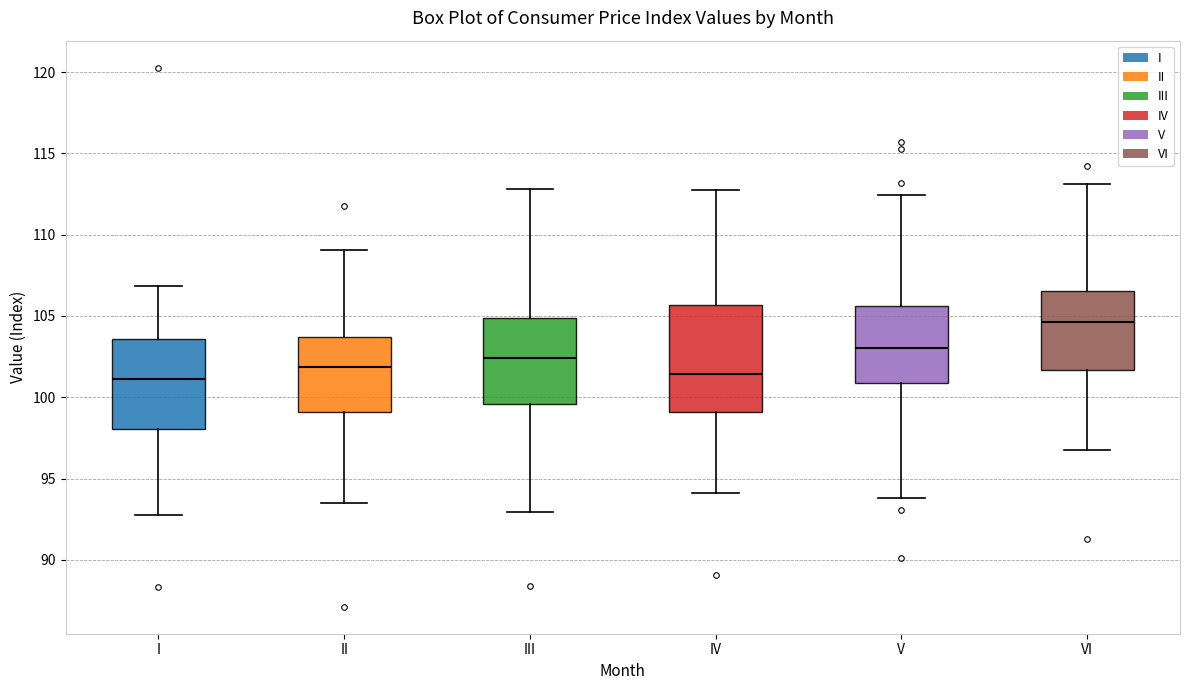

Reading left to right, read every box against the y-axis: the position of its median line, the range the box covers, and the ends of its whiskers. The values are not printed on the chart, so give them approximately, as read against the axis.

I: median 101.0, box 98.0 to 103.5, whiskers 93.0 to 107.0
II: median 102.0, box 99.0 to 103.5, whiskers 93.5 to 109.0
III: median 102.5, box 99.5 to 105.0, whiskers 93.0 to 113.0
IV: median 101.5, box 99.0 to 105.5, whiskers 94.0 to 113.0
V: median 103.0, box 101.0 to 105.5, whiskers 94.0 to 112.5
VI: median 104.5, box 101.5 to 106.5, whiskers 96.5 to 113.0